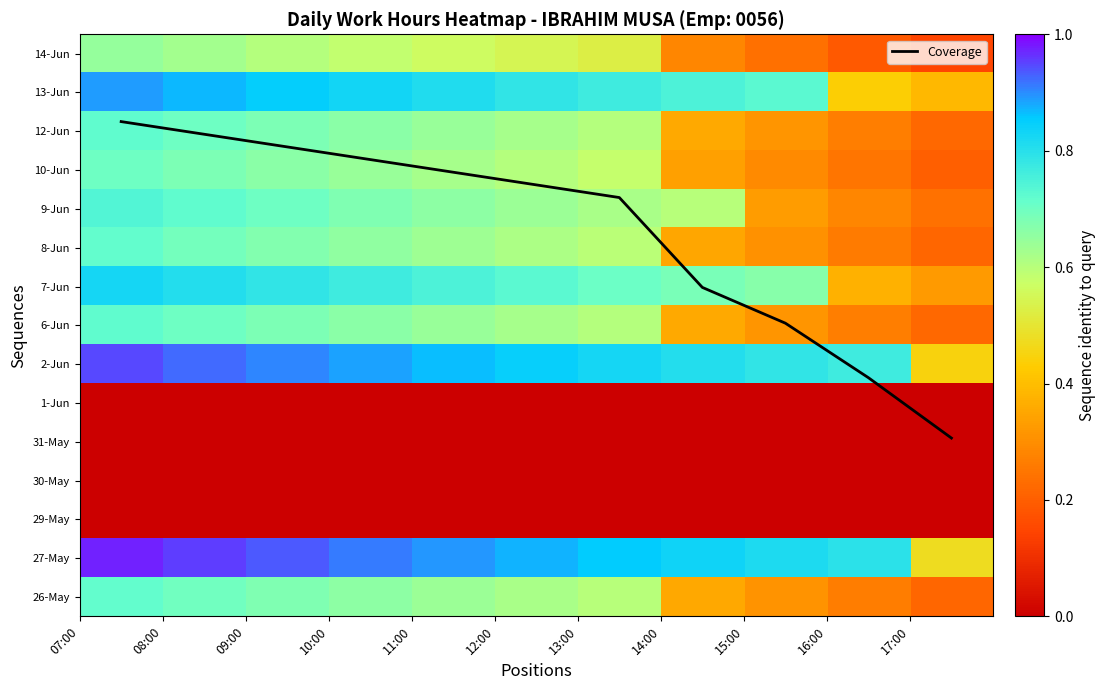

Count the number of categories in the chart.

11